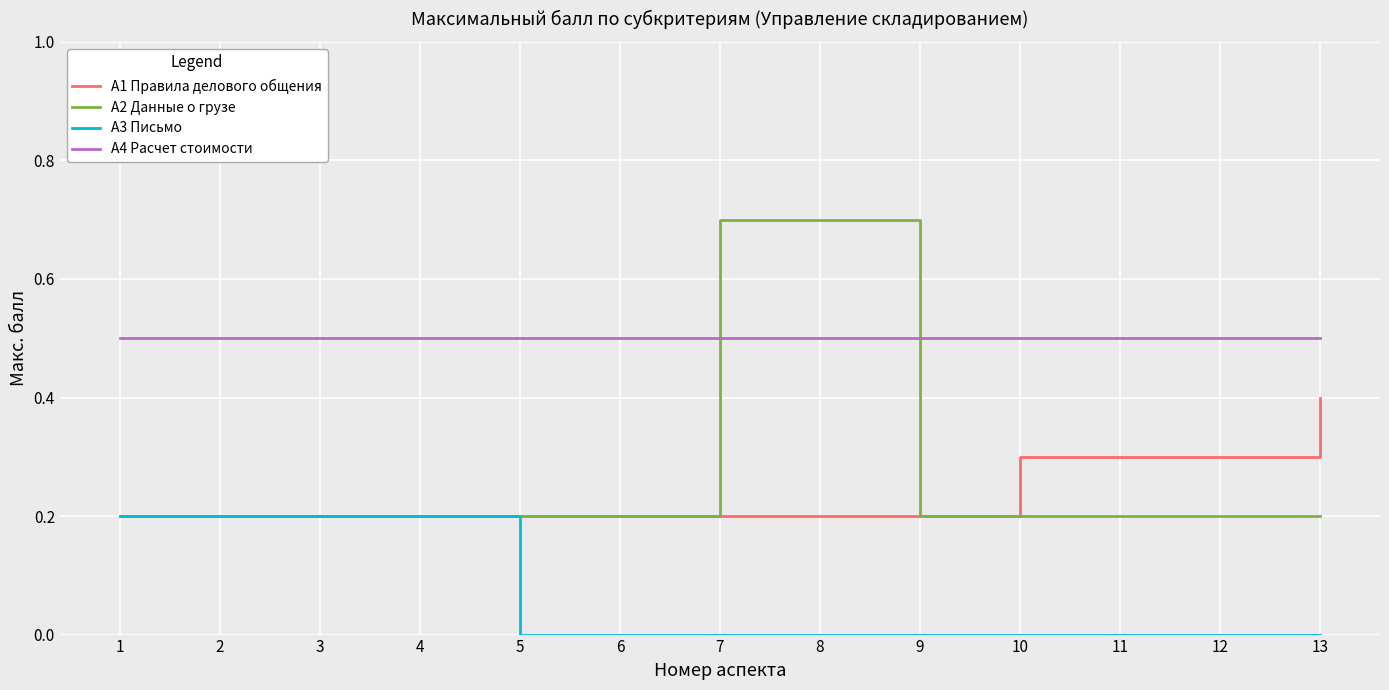

Count the А1 Правила делового общения values in the range 0 to 1.

13